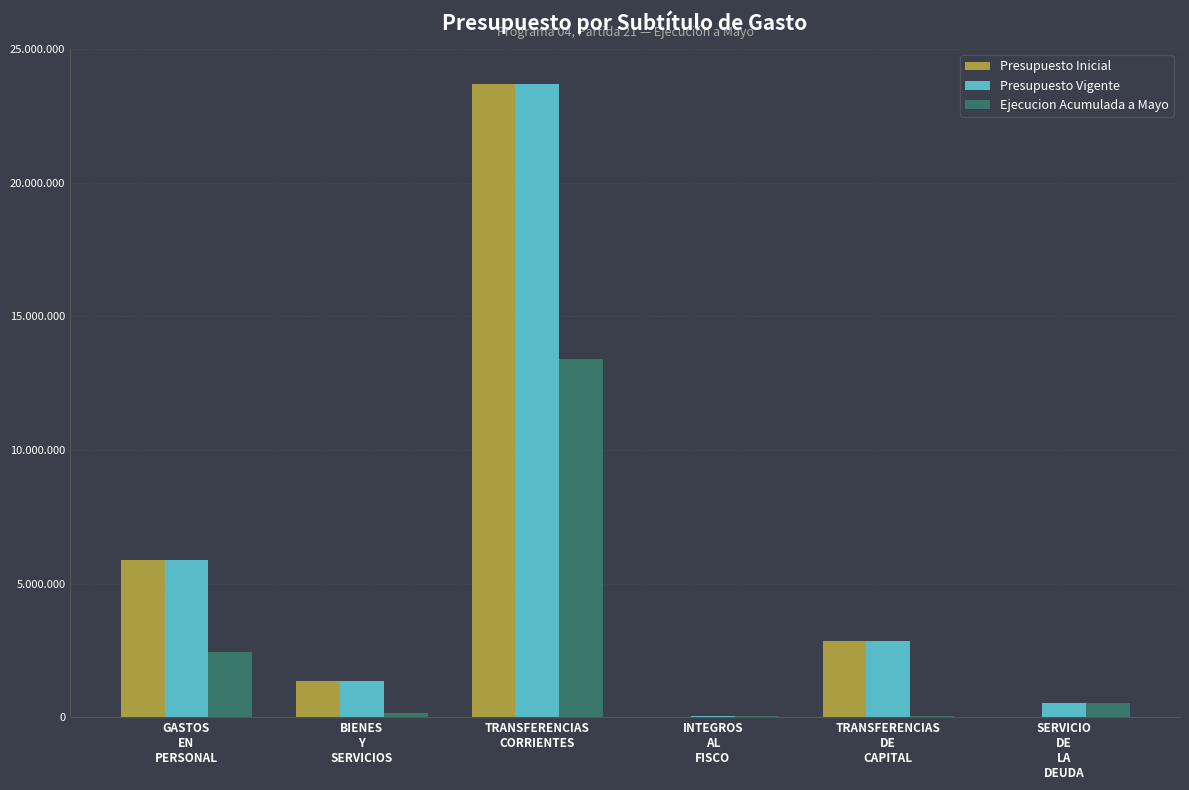

Does the chart contain stacked bars?

No